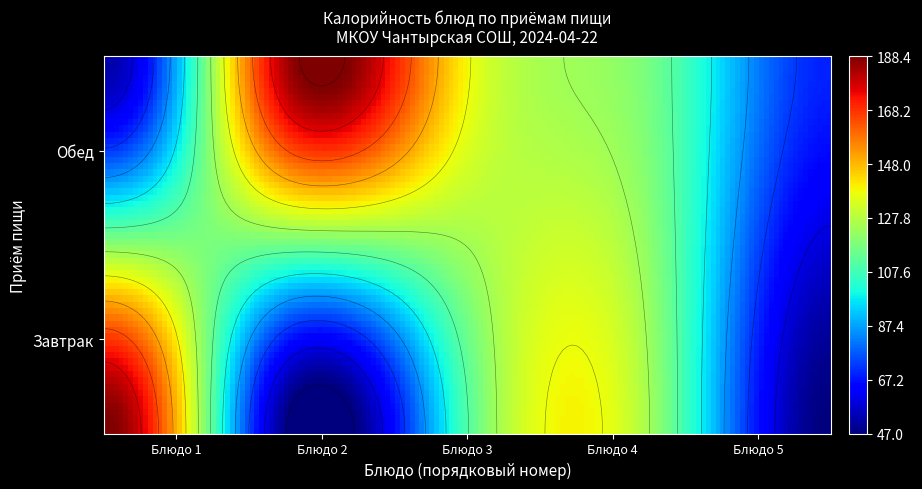

Rank the series at 3 from lowest to highest value.

Обед, Завтрак